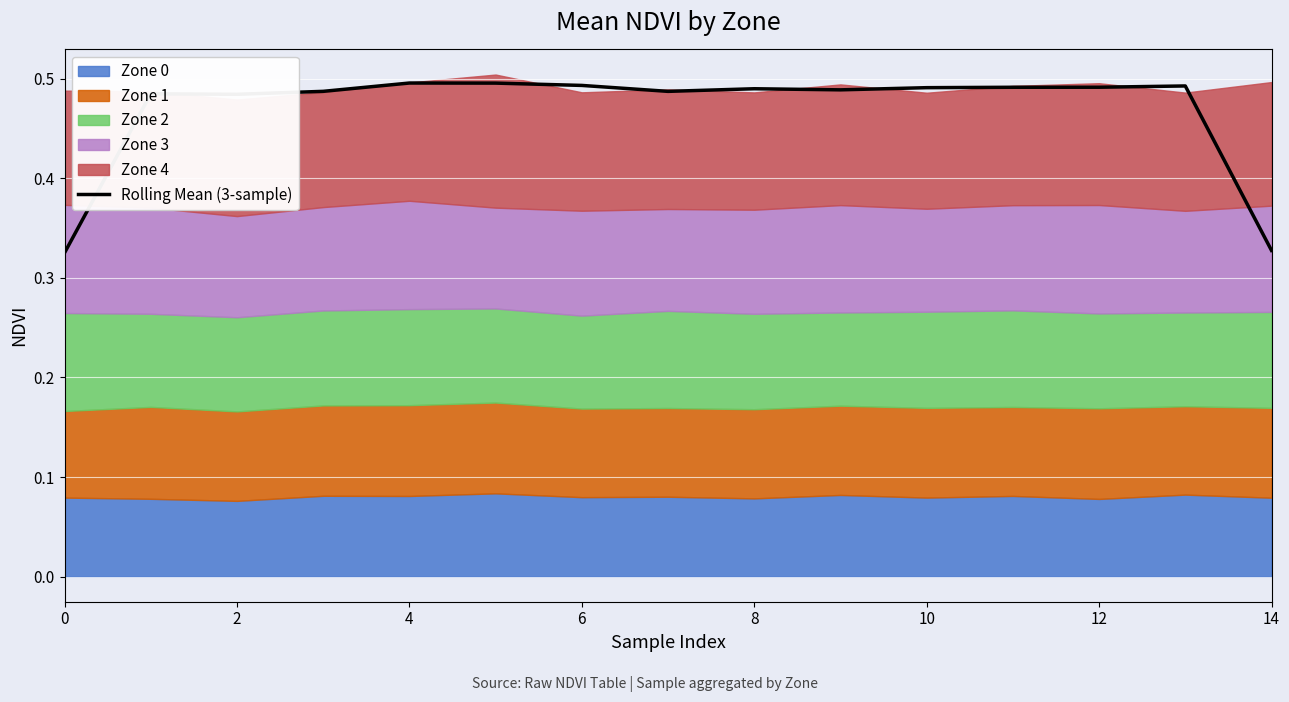

The chart shows a value of 0.5 at 14. True or false?

True